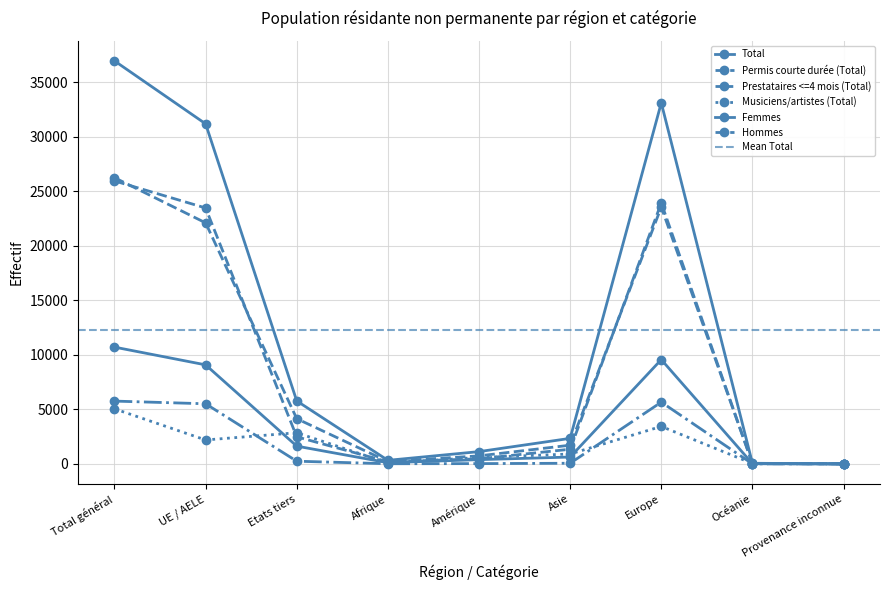

The value of Prestataires <=4 mois (Total) at Asie is 57. True or false?

True